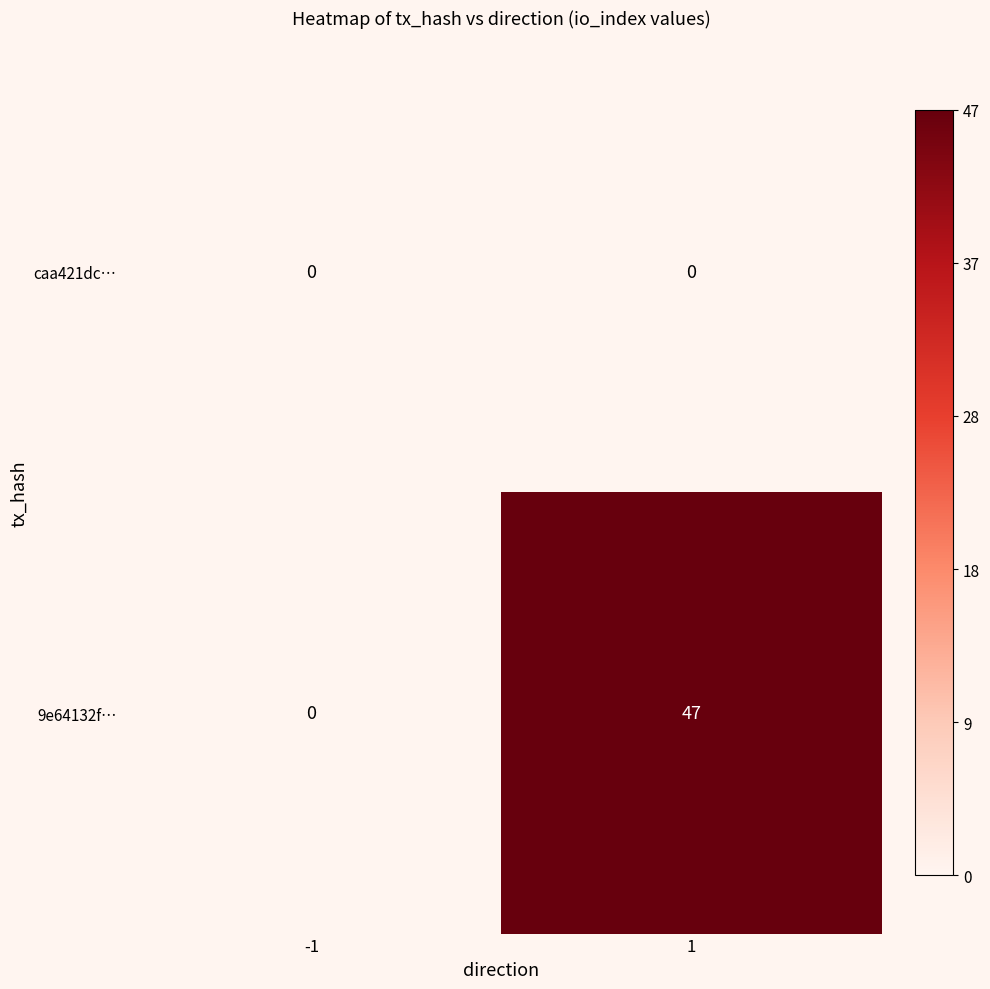

What is the greatest value displayed?

47